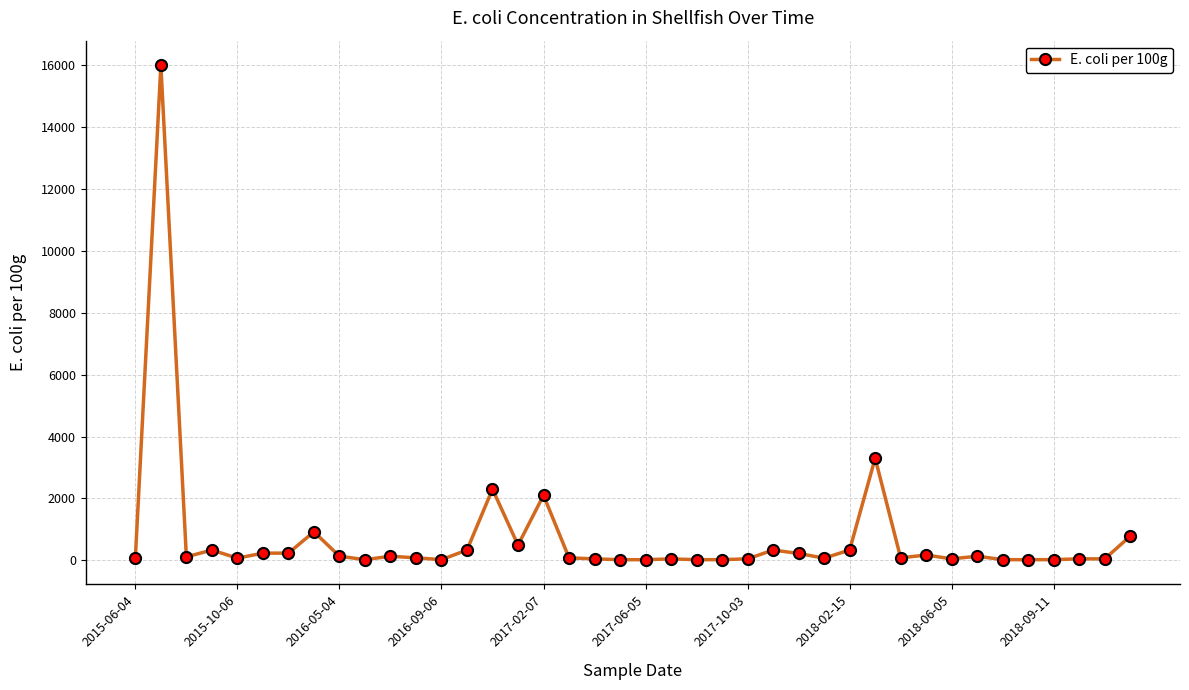

What is the value of the 14th point from the left?

330